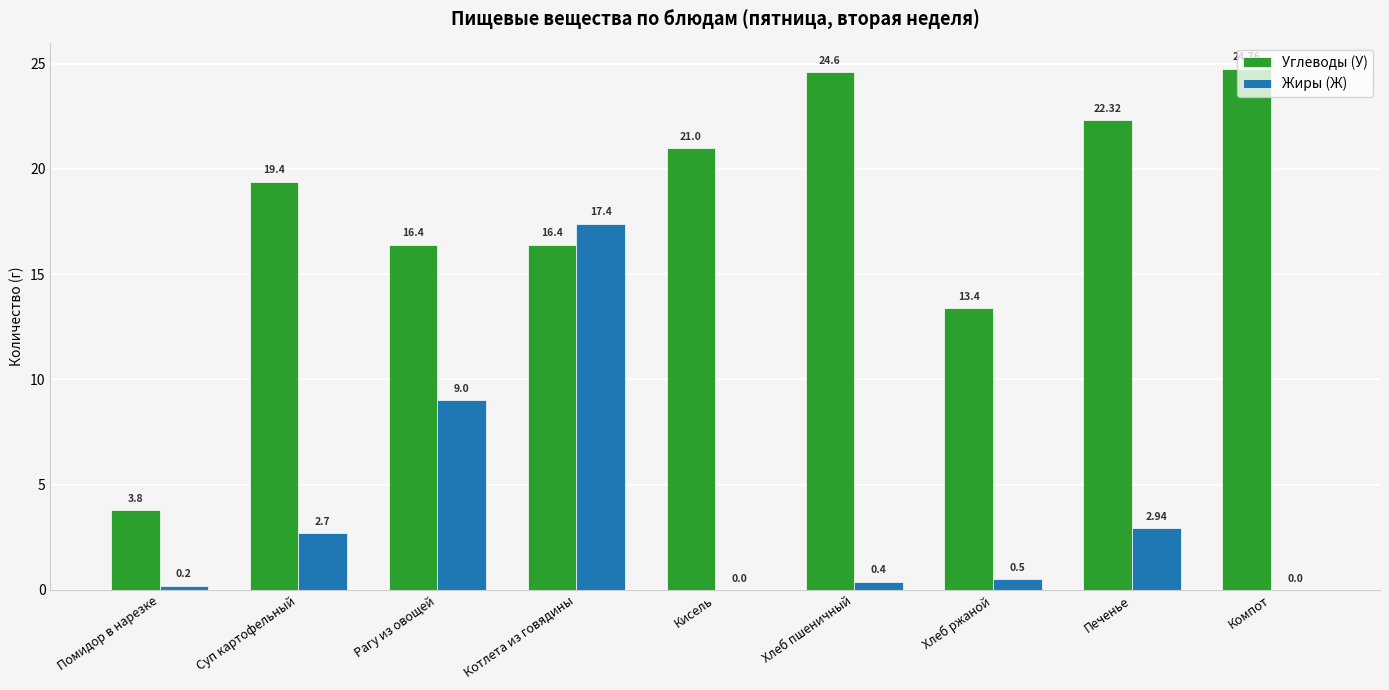

What is the sum of all Жиры (Ж) values?

33.1